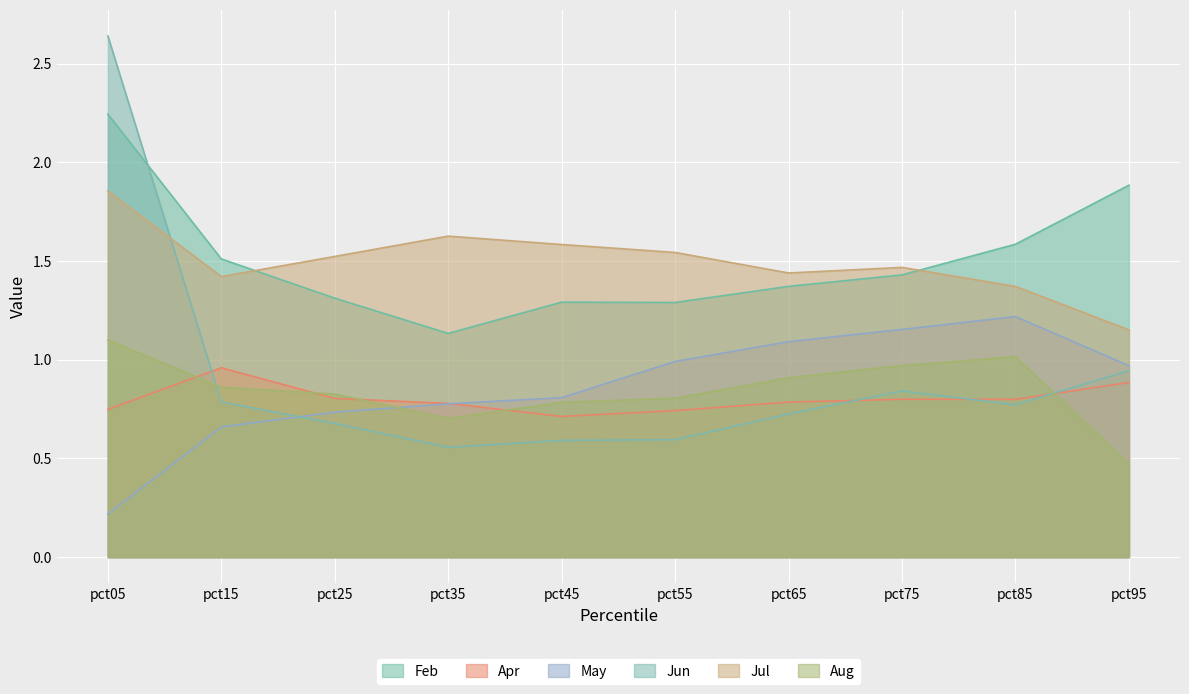

True or false: May and Jul intersect in this chart.

False